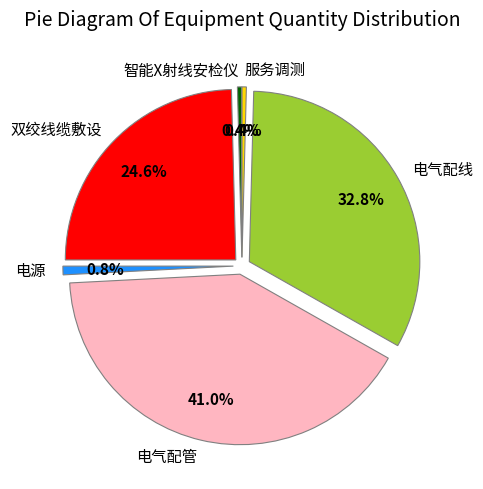

Which category has the smallest portion of the pie?

智能X射线安检仪